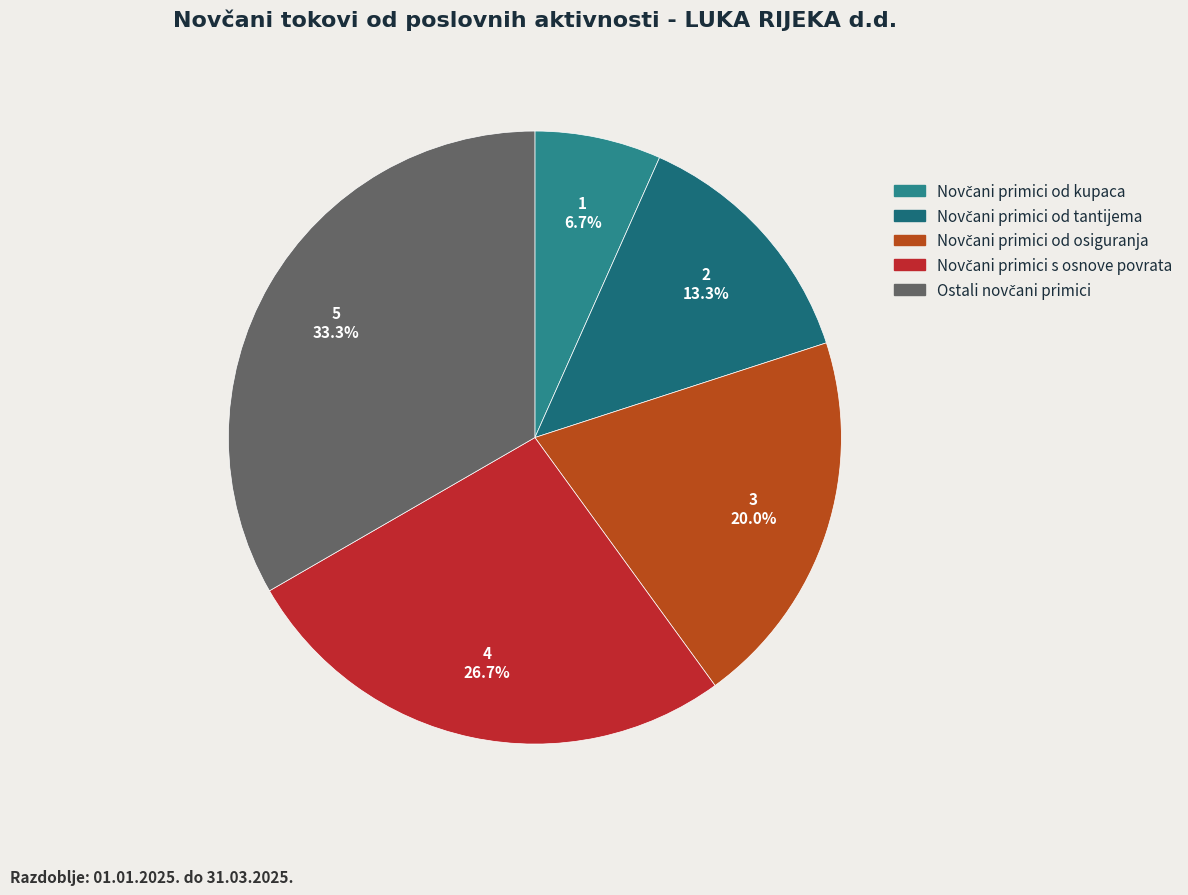

How many slices are in this pie chart?

5